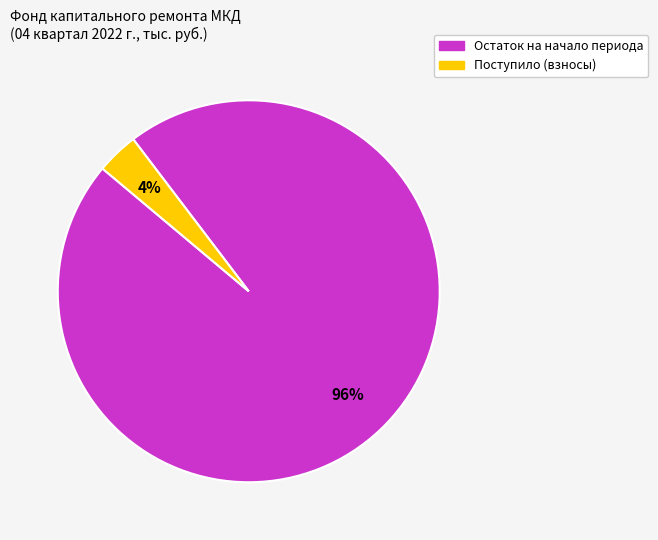

To the nearest percent, what is the average slice percentage?

50%